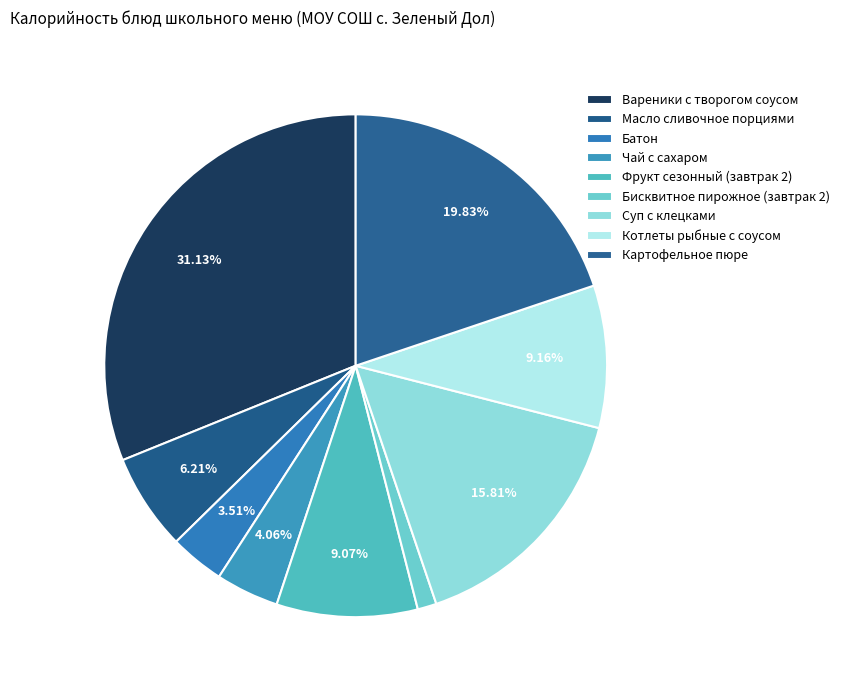

Does Котлеты рыбные с соусом account for over 50% of the chart?

No